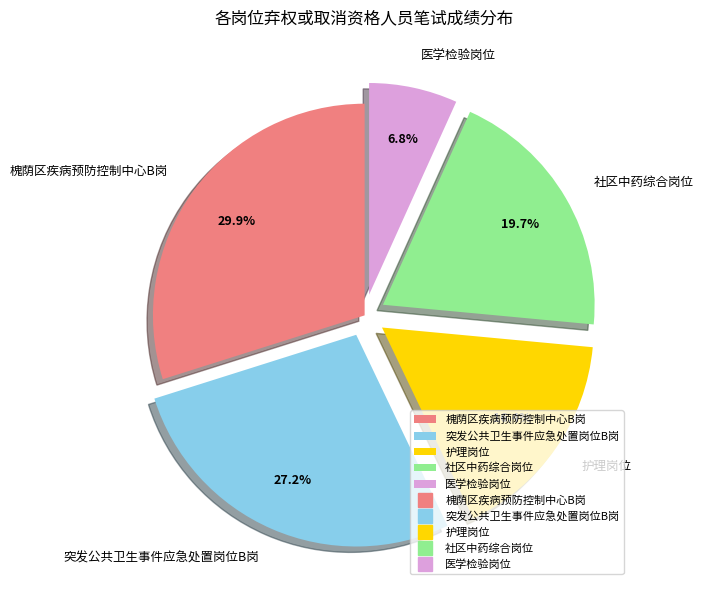

How many slices are in this pie chart?

5